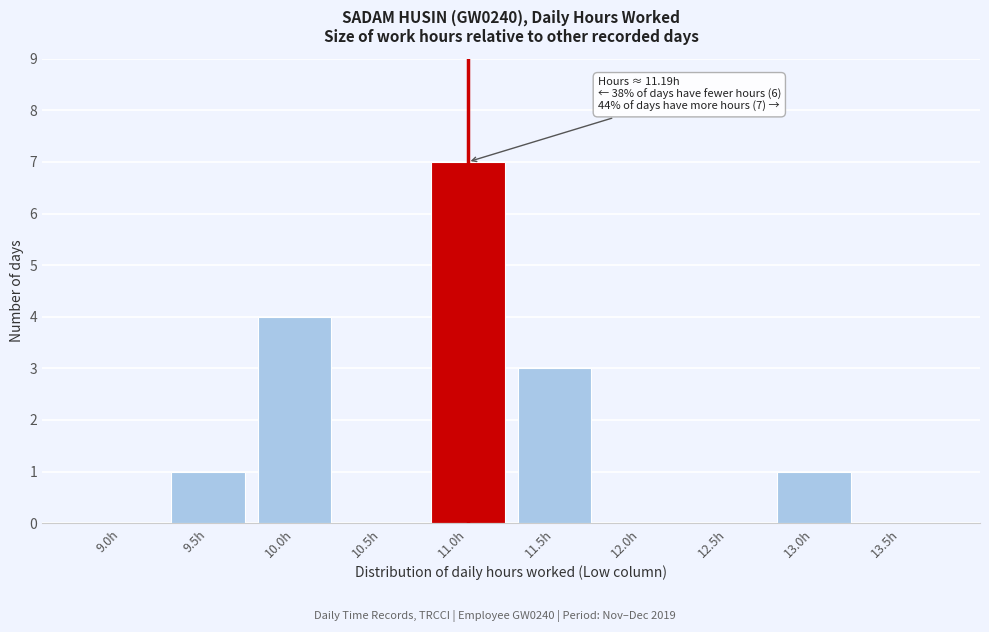

Reading left to right, transcribe all the data shown in this chart.

9.0h=0	9.5h=1	10.0h=4	10.5h=0	11.0h=7	11.5h=3	12.0h=0	12.5h=0	13.0h=1	13.5h=0